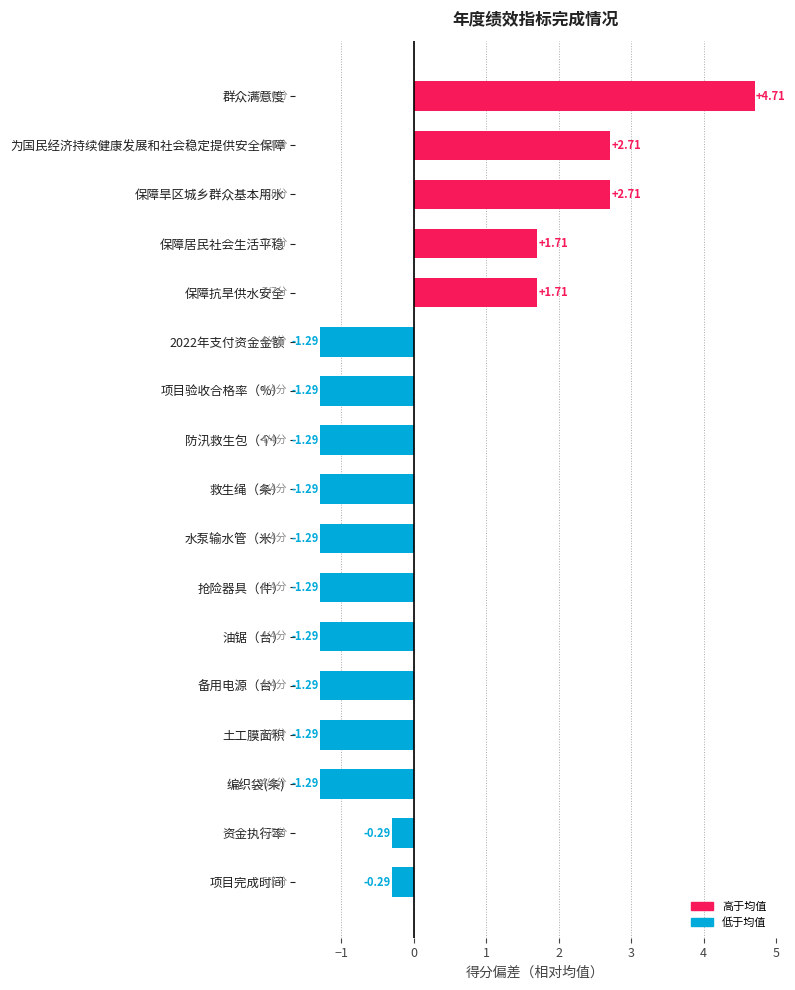

Are the bars grouped side by side (vs. stacked)?

No